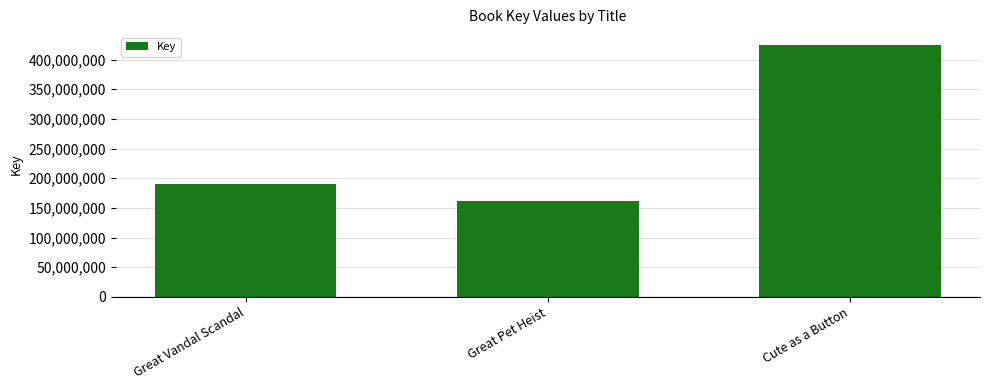

What value does the data have at Great Pet Heist?

162325998